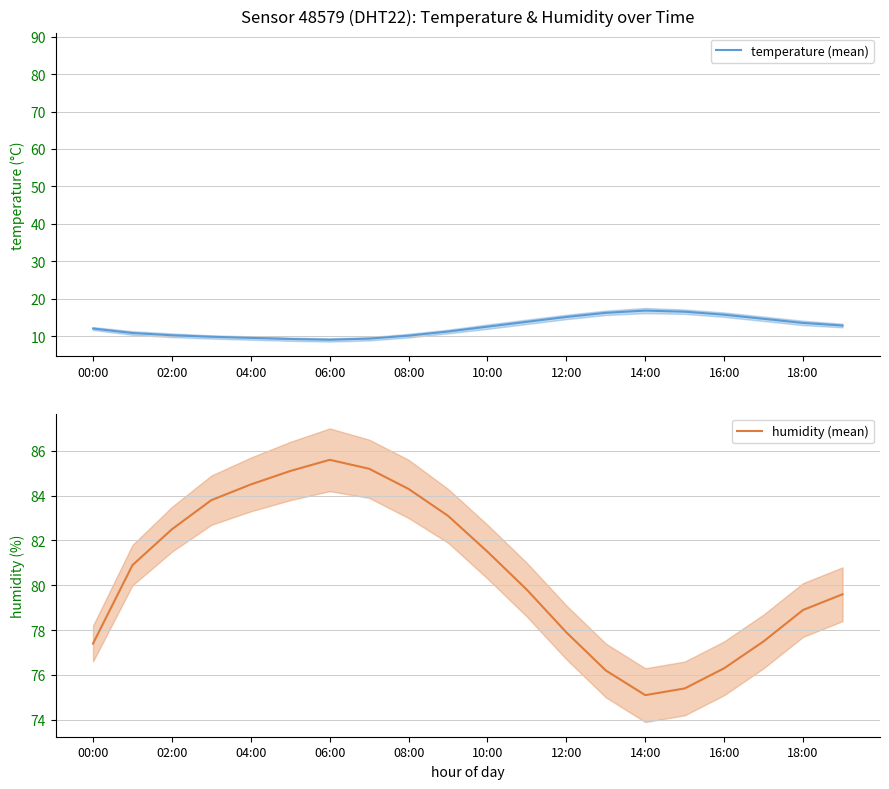

True or false: humidity (mean) and temperature (mean) intersect in this chart.

False